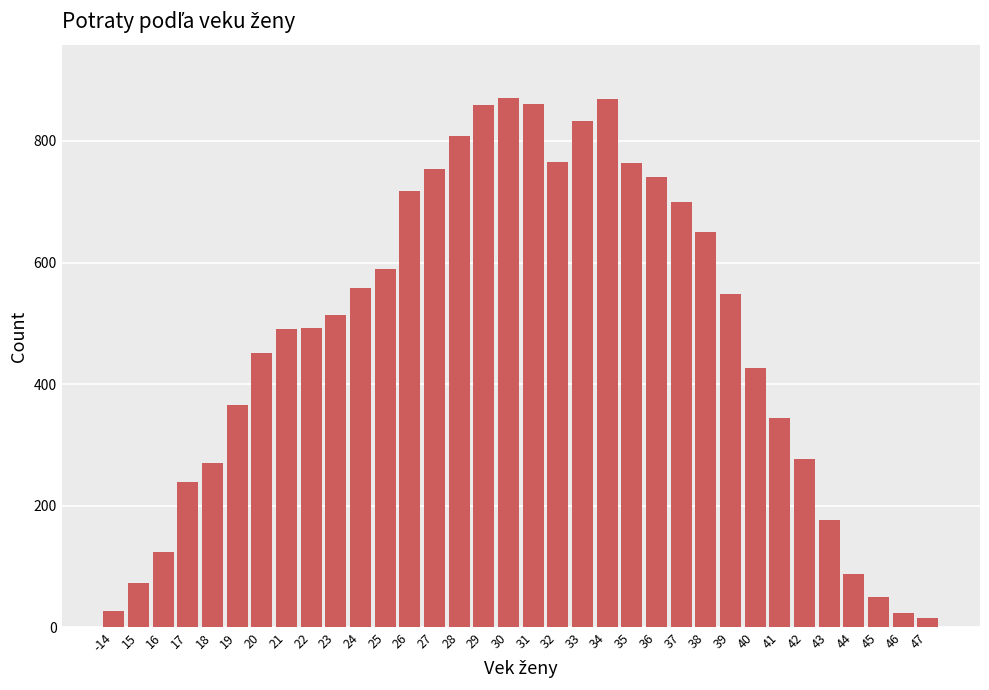

What is the change in value from 30 to 36?

-130